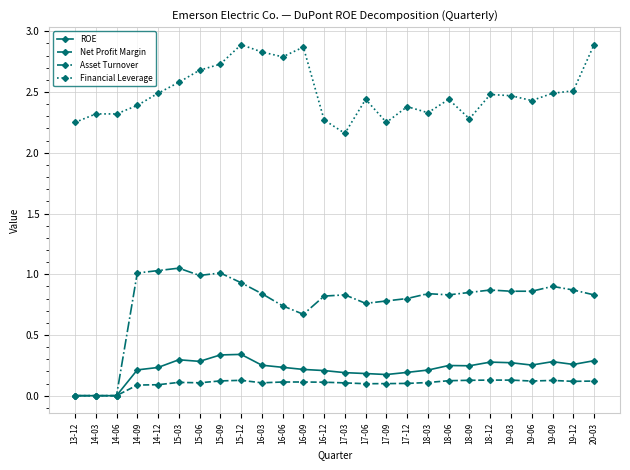

Where is Financial Leverage nearest to the value 2?

17-03